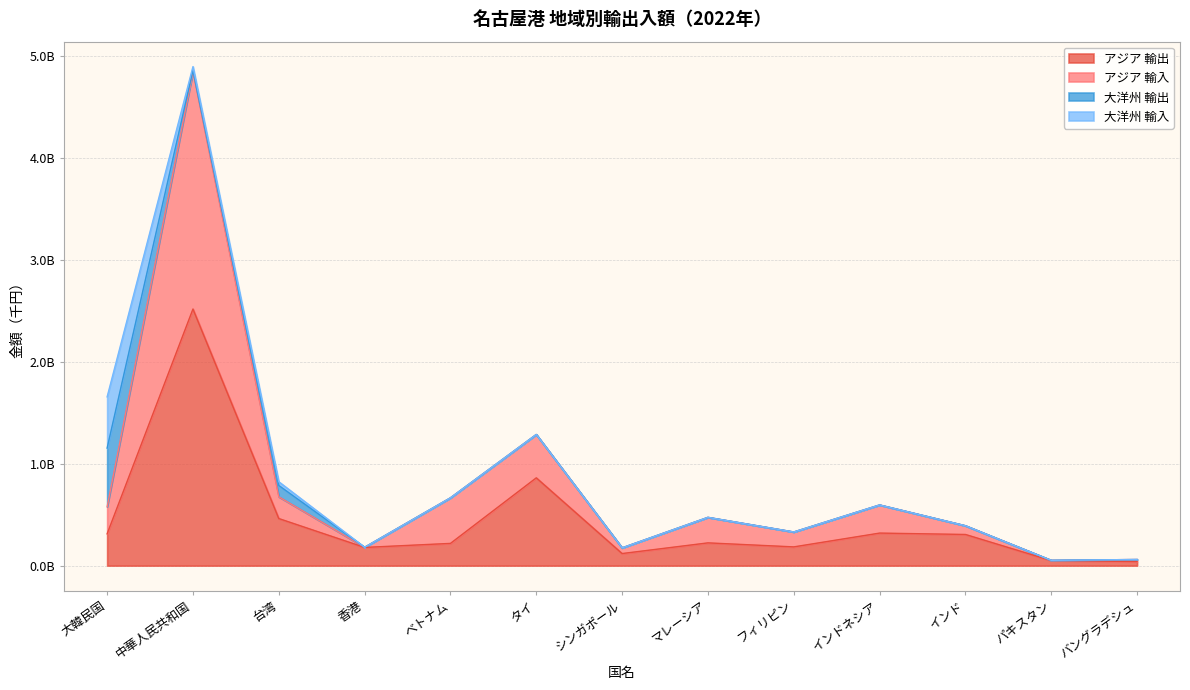

At how many categories does at least one series exceed 2?

1